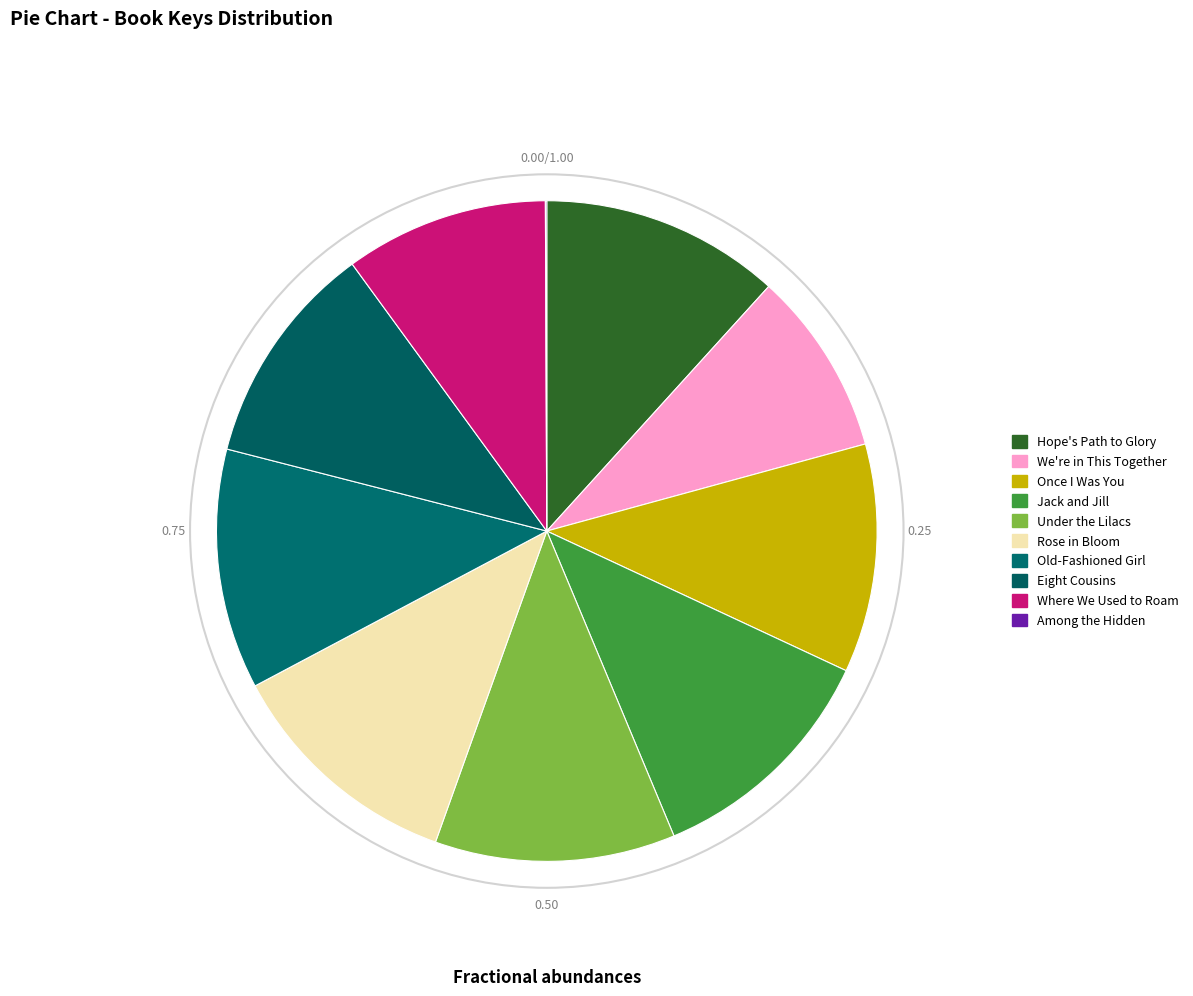

To the nearest percent, what percentage of the pie is Rose in Bloom?

12%